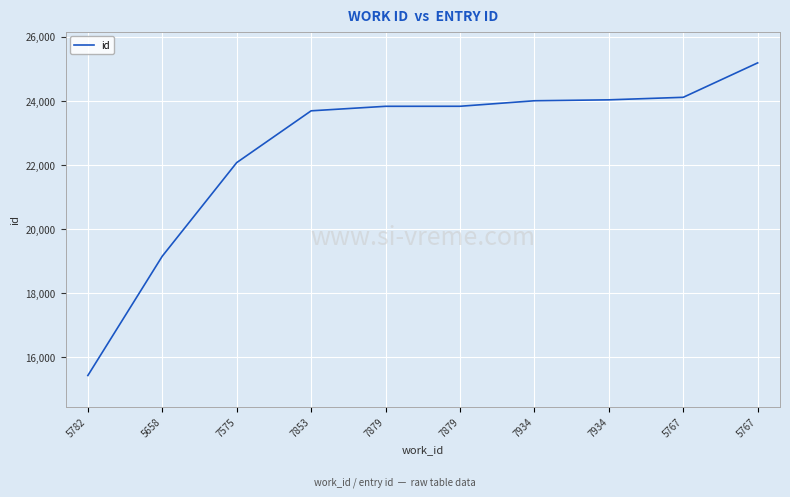

Approximately how many times larger is the value at 7853 compared to 5658?

1.2